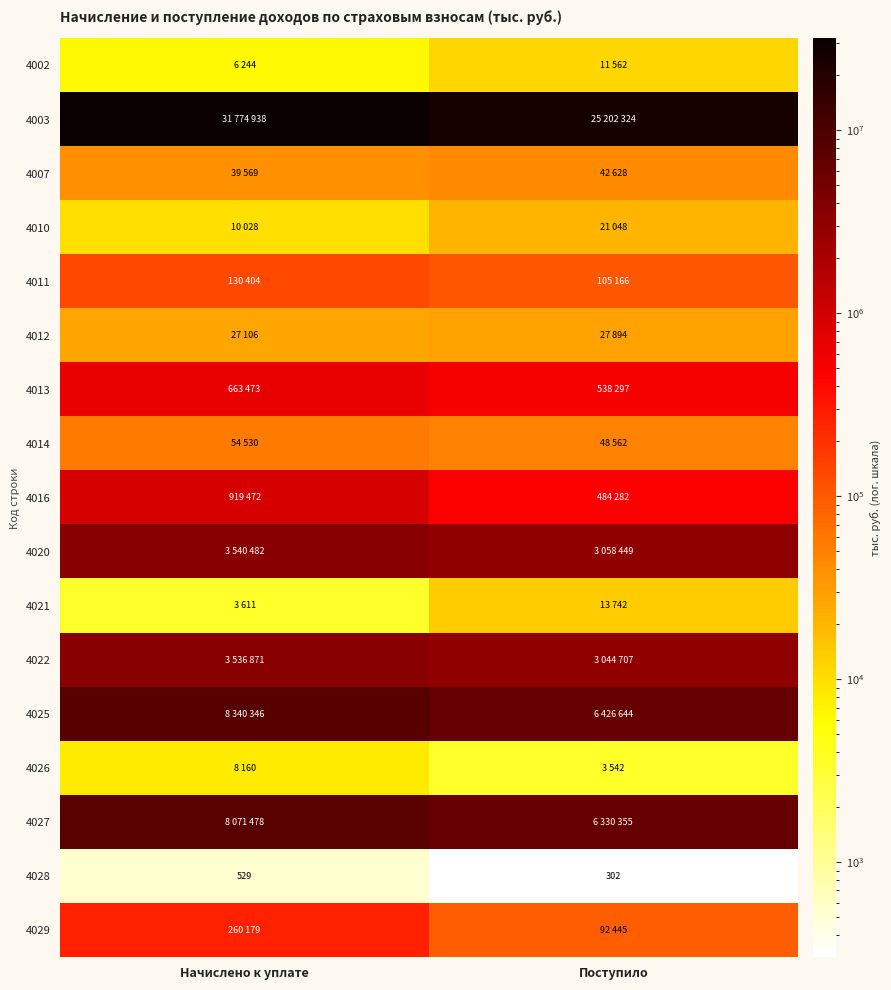

What is the average value of the 4028 series?

416